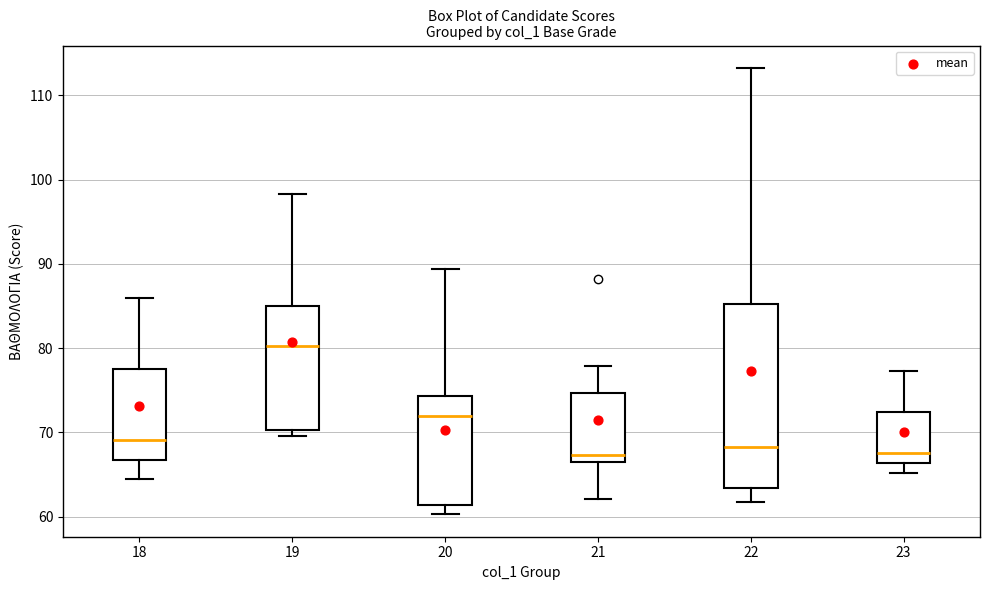

Reading left to right, transcribe this box plot: for each box, give where its median line is, the range the box spans, and where its two whiskers end, as read against the y-axis. The values are not printed on the chart, so give them approximately, as read against the axis.

18: median 69, box 67 to 78, whiskers 64 to 86
19: median 80, box 70 to 85, whiskers 70 (just below the box's lower edge) to 98
20: median 72, box 61 to 74, whiskers 60 to 89
21: median 67 (just above the box's lower edge), box 67 to 75, whiskers 62 to 78
22: median 68, box 63 to 85, whiskers 62 to 113
23: median 68, box 66 to 72, whiskers 65 to 77